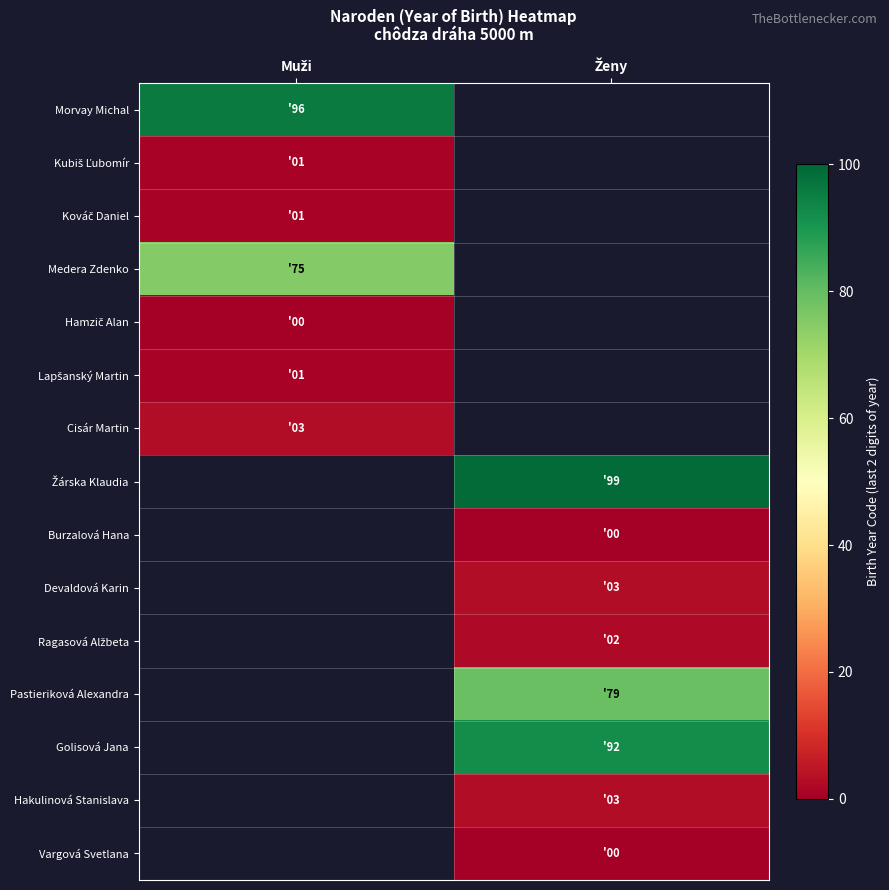

List the series in order of their peak value, lowest first.

Hamzič Alan, Kubiš Ľubomír, Kováč Daniel, Lapšanský Martin, Cisár Martin, Medera Zdenko, Morvay Michal, Žárska Klaudia, Burzalová Hana, Devaldová Karin, Ragasová Alžbeta, Pastieriková Alexandra, Golisová Jana, Hakulinová Stanislava, Vargová Svetlana